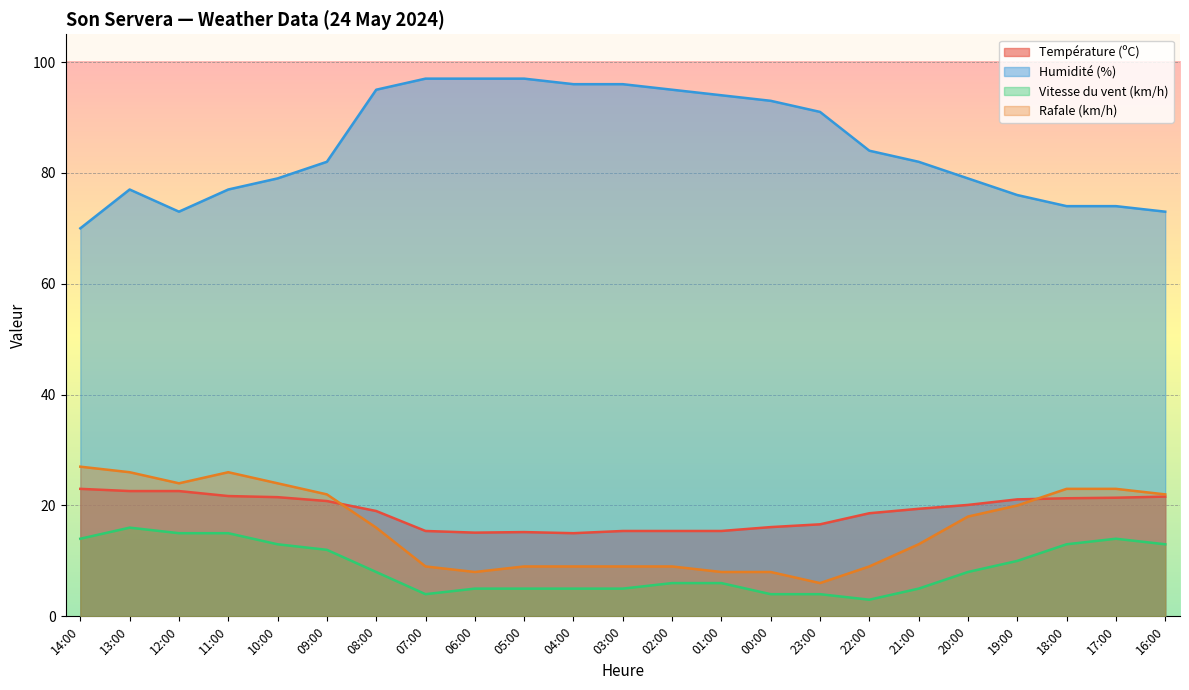

Is it true that Température (ºC) equals 5.0 at 06:00?

False